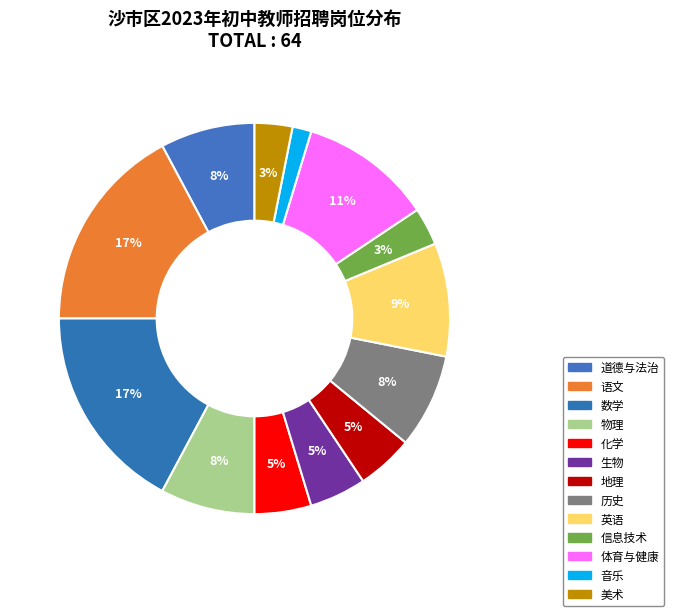

Between 物理 and 音乐, which is larger?

物理